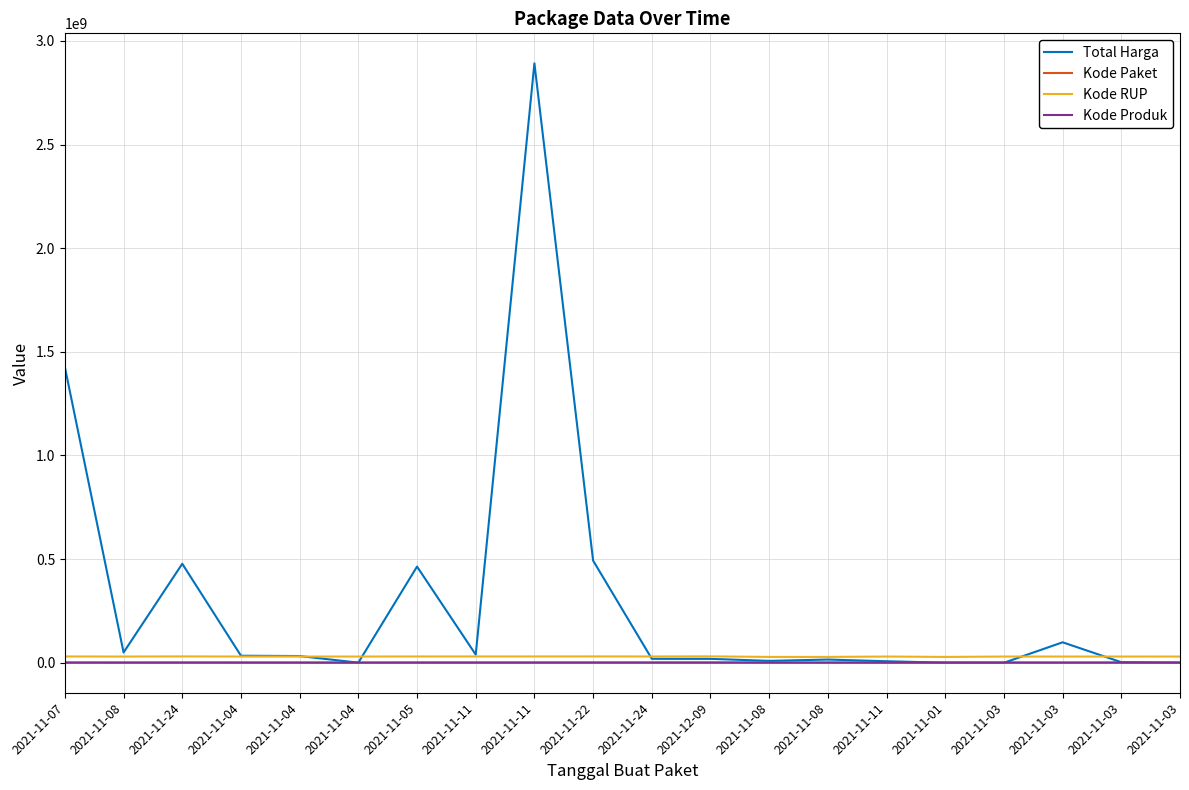

Which series has the largest range (max minus min)?

Total Harga